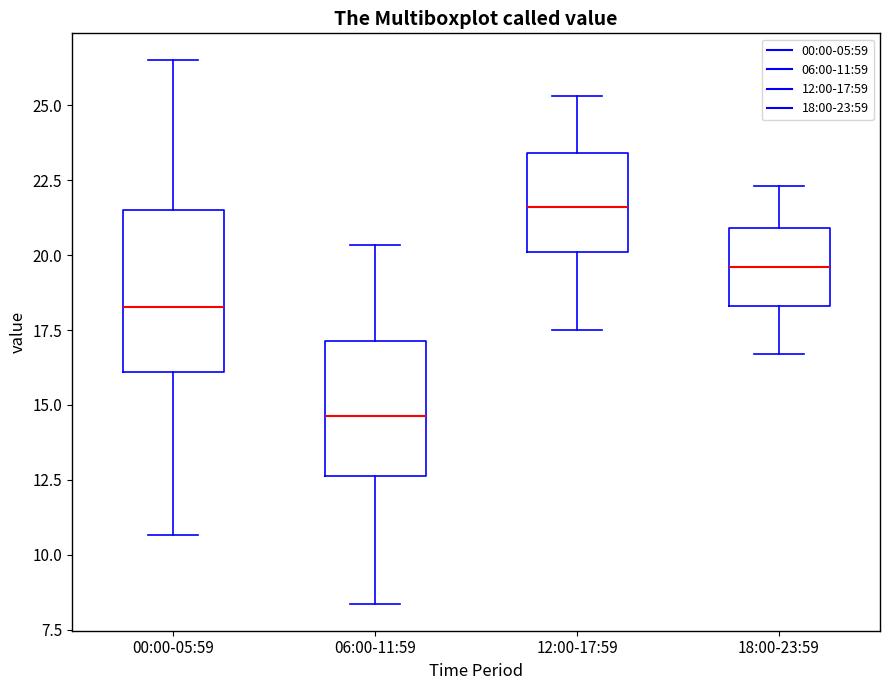

Which box is the tallest, from its lower edge to its upper edge?

00:00-05:59